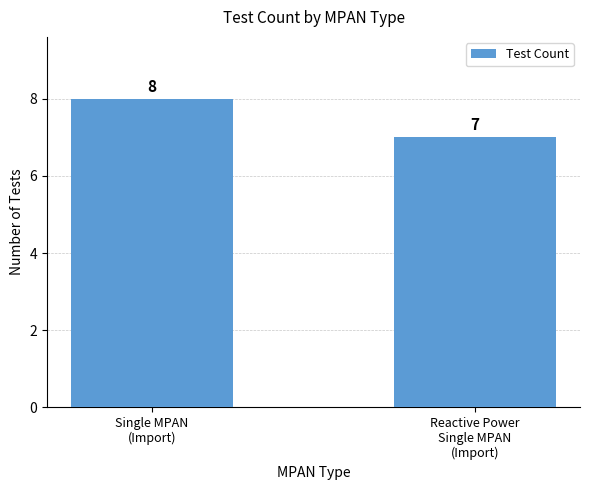

What is the change in value from Single MPAN
(Import) to Reactive Power
Single MPAN
(Import)?

-1